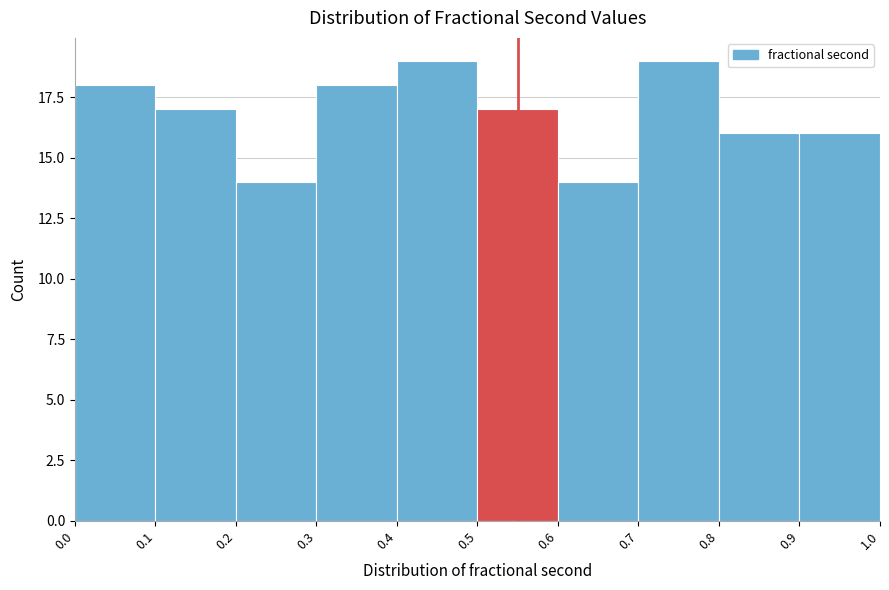

Reading left to right, list every bar in this chart as the range it spans on the x-axis followed by its height. The values are not printed on the chart, so give them approximately, as read against the axis.

0.0 to 0.1: 18
0.1 to 0.2: 17
0.2 to 0.3: 14
0.3 to 0.4: 18
0.4 to 0.5: 19
0.5 to 0.6: 17
0.6 to 0.7: 14
0.7 to 0.8: 19
0.8 to 0.9: 16
0.9 to 1.0: 16